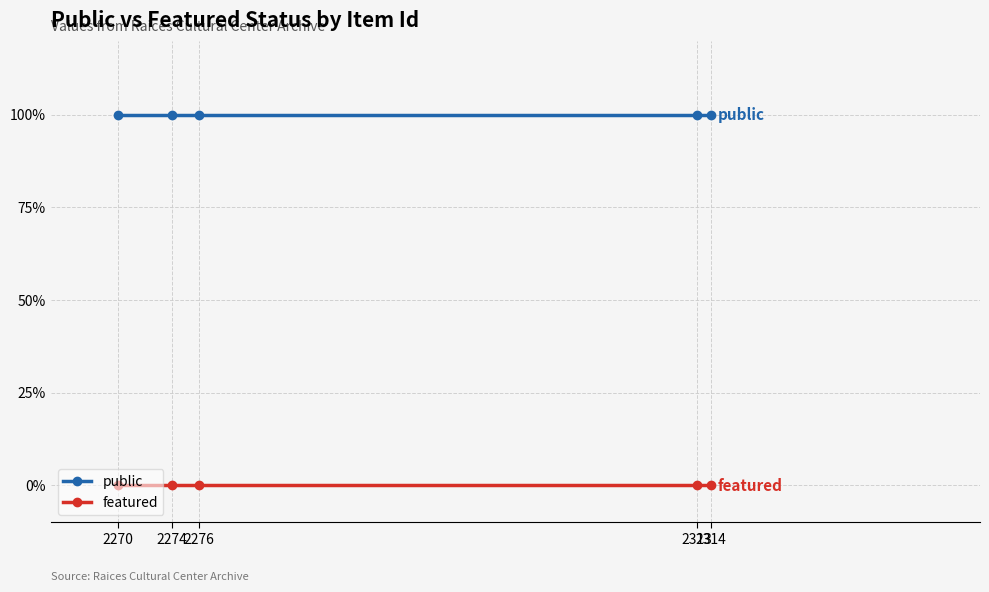

What are all the series names shown in the legend?

public, featured